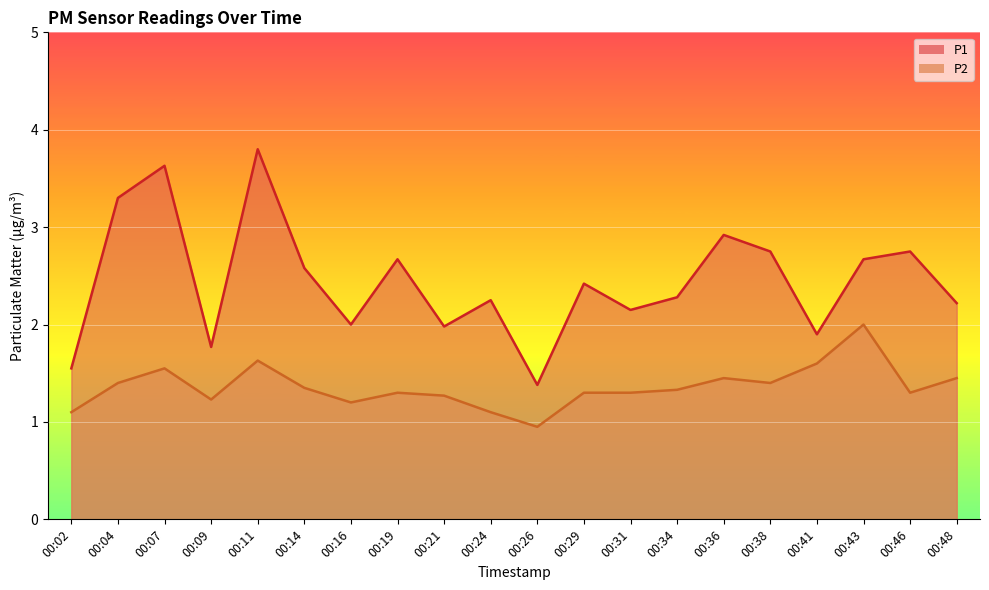

At how many categories does at least one series exceed 1?

20